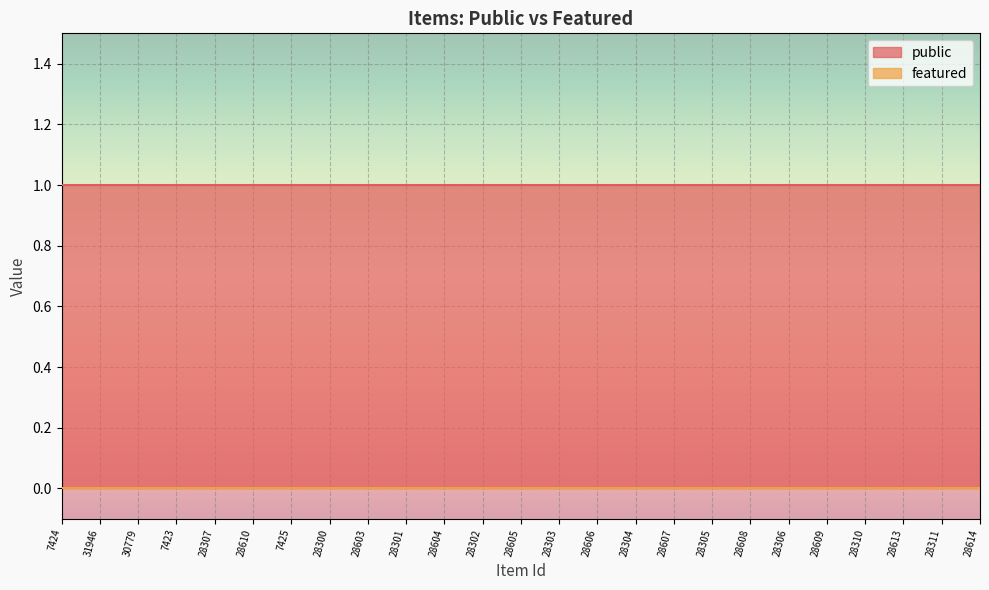

The value of public at 28603 is 1. True or false?

True